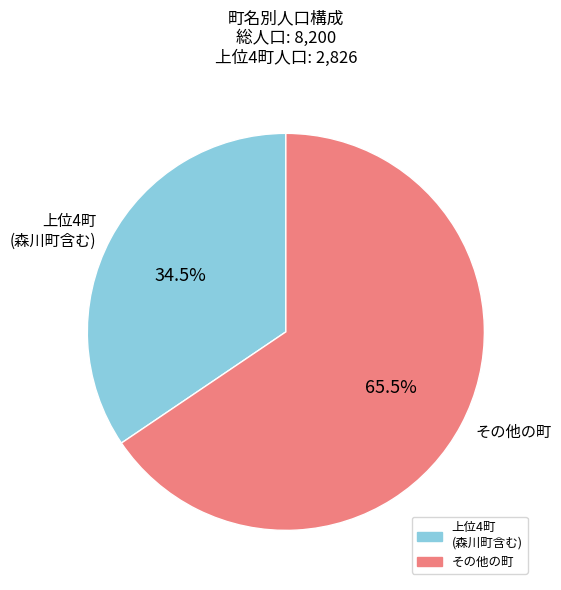

To the nearest percent, what is the difference between the largest and smallest slice percentages?

31%